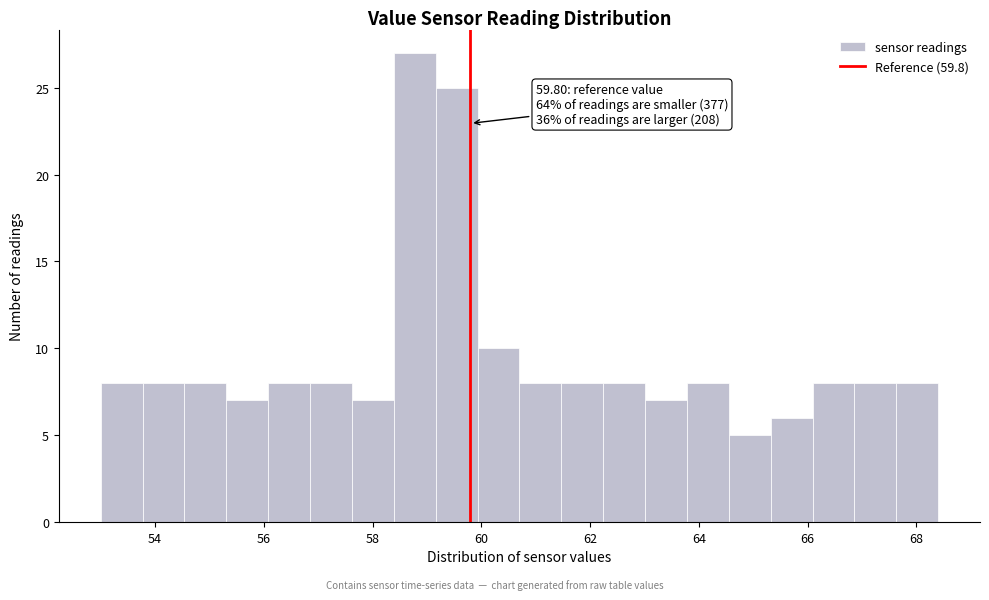

Around what value on the x-axis is the tallest bar? Give the approximate position of its centre, as read against the axis.

58.8